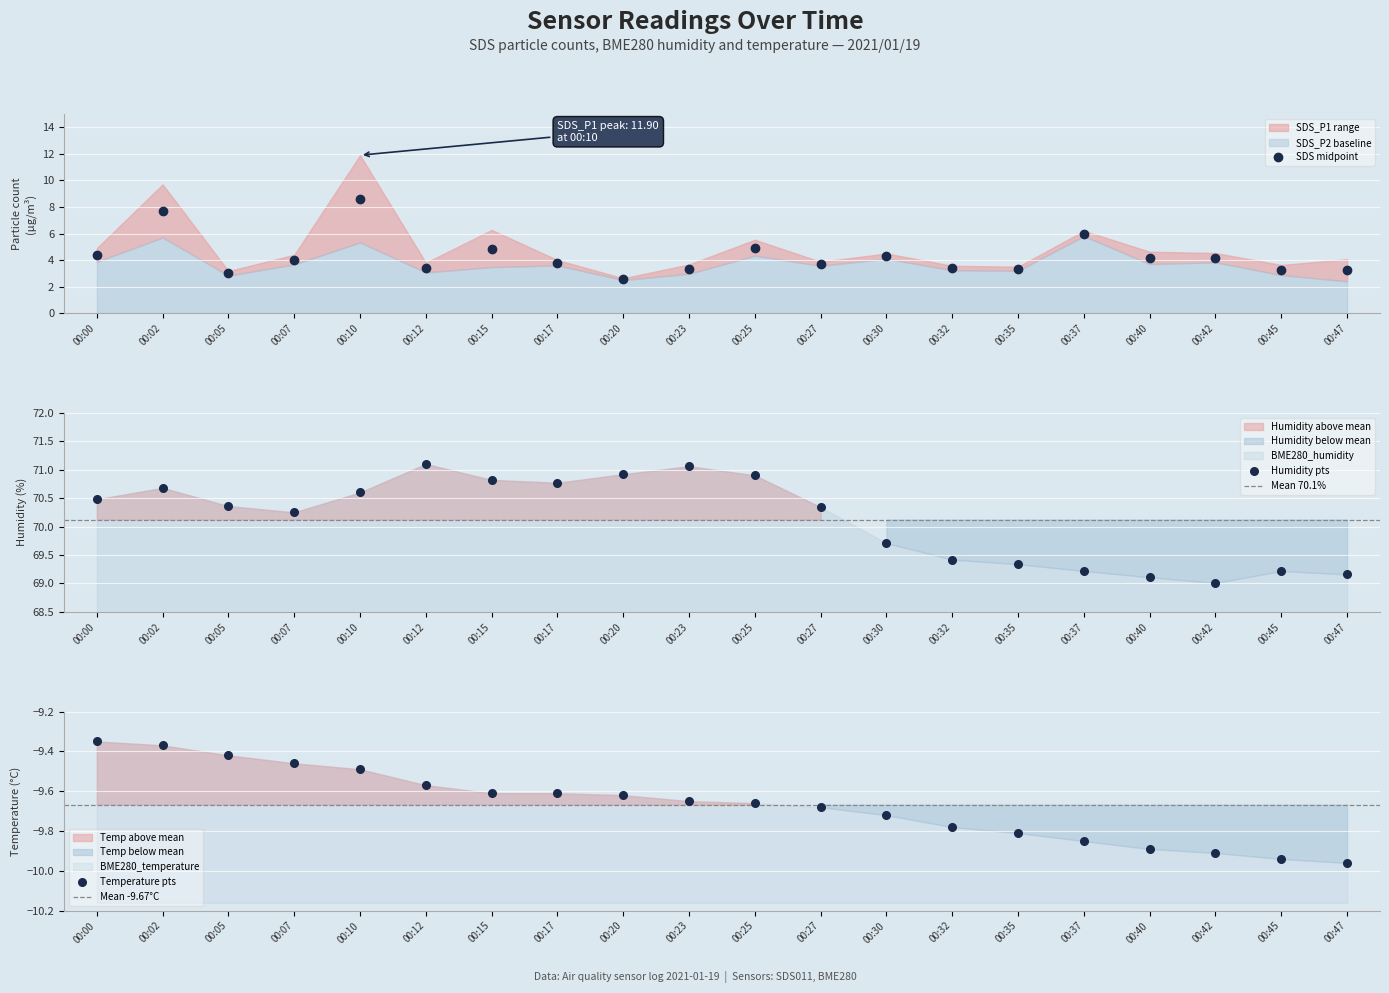

True or false: SDS_P1 has a value of 3.2 at 00:47.

True